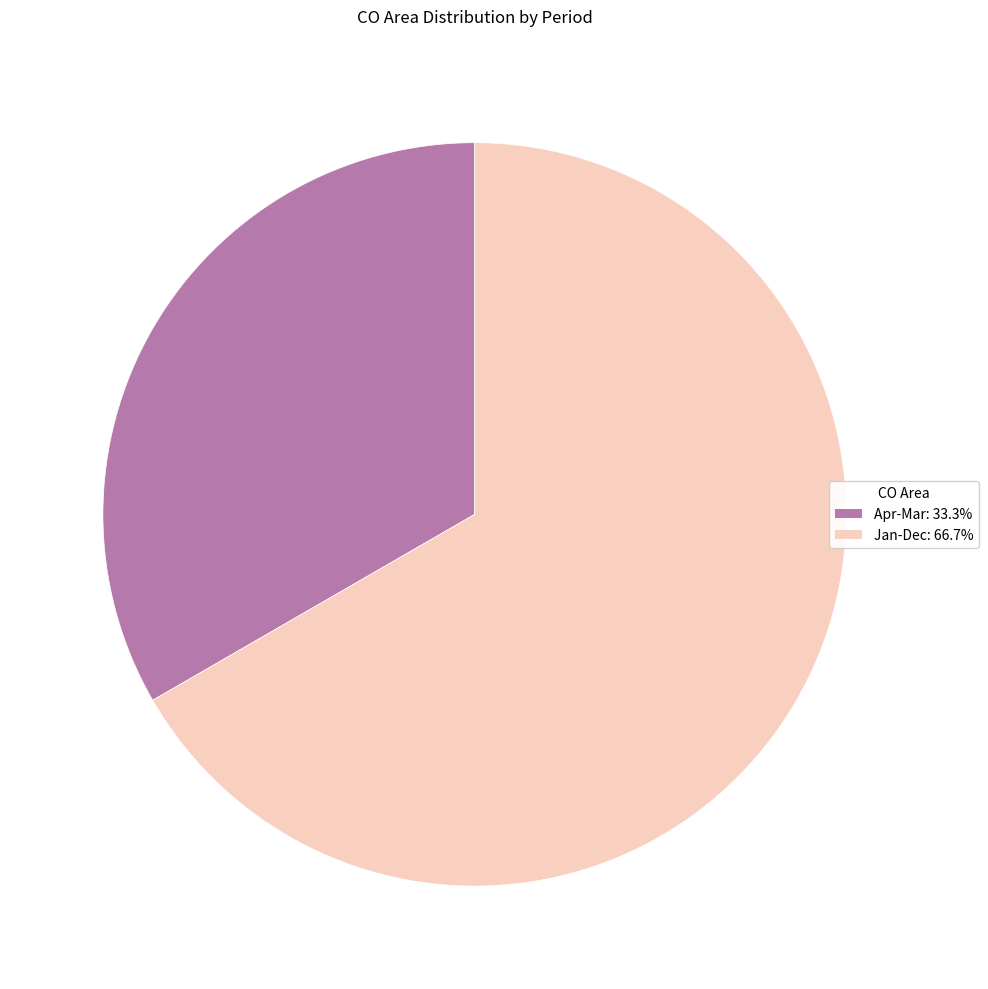

What is the smallest slice in the pie chart?

Apr-Mar